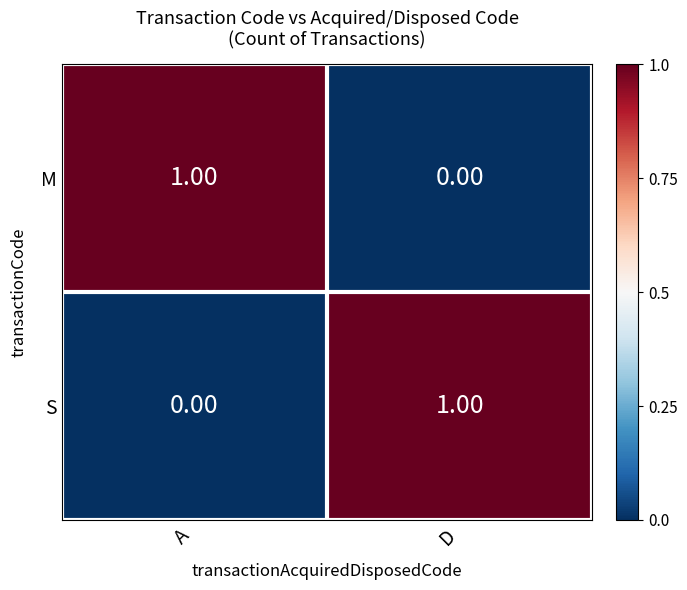

Which category has the highest value in the S series?

D